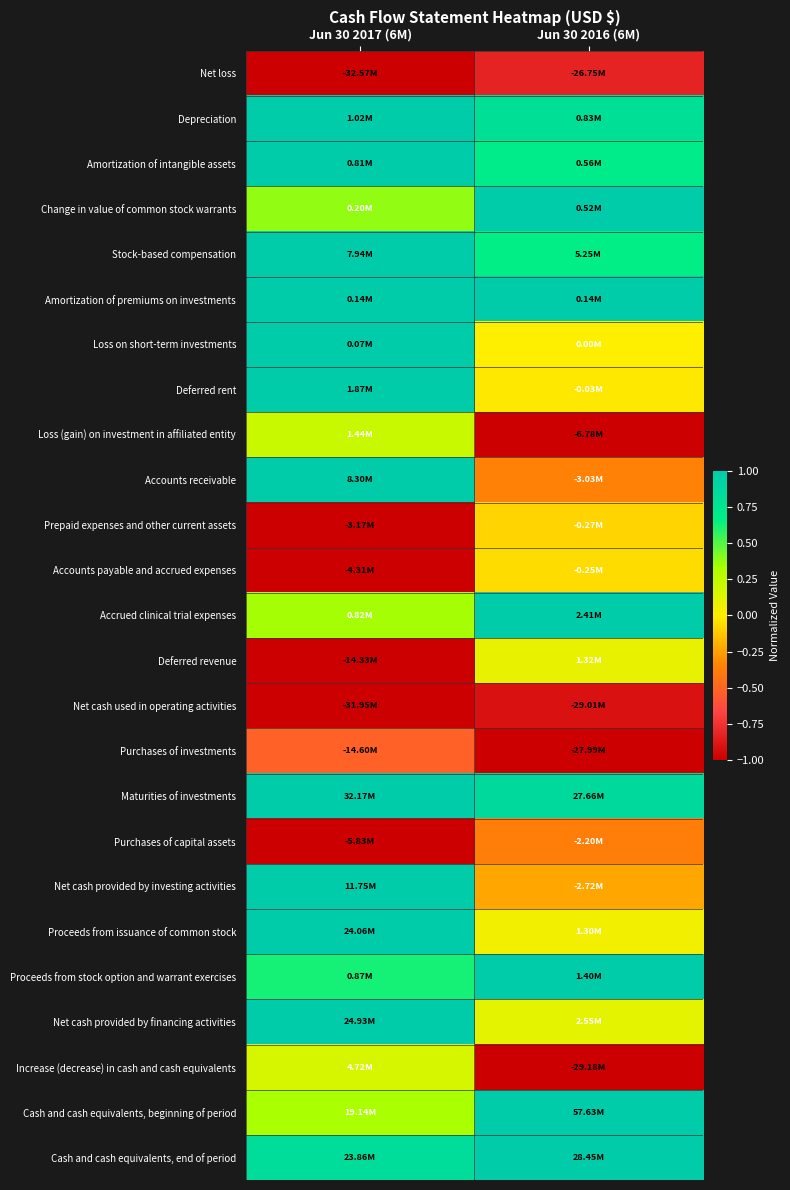

At which category does the chart reach its peak across all series?

Jun 30 2017 (6M)